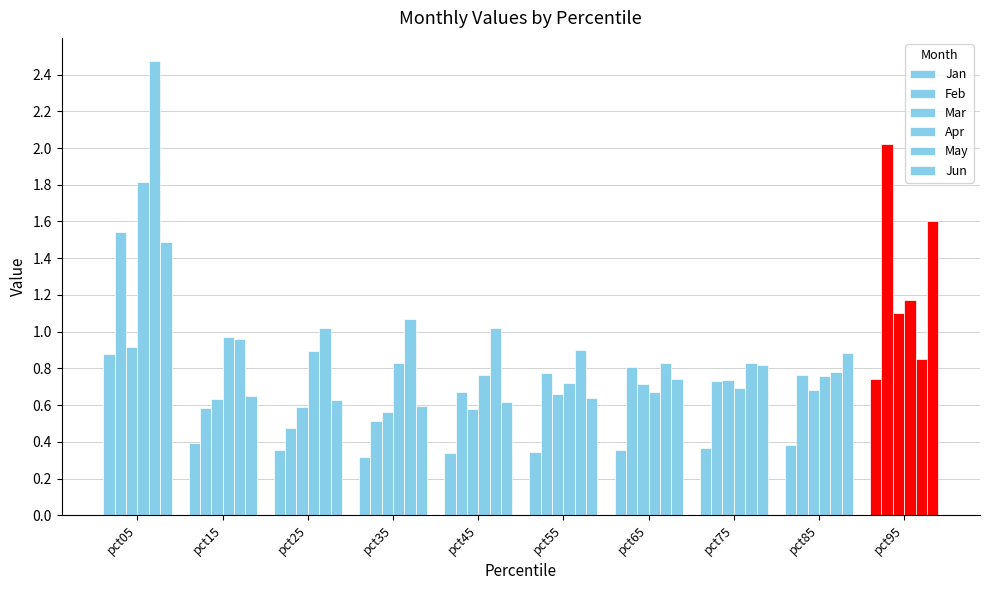

What is the value of the May bar at the 5th from the left?

1.0